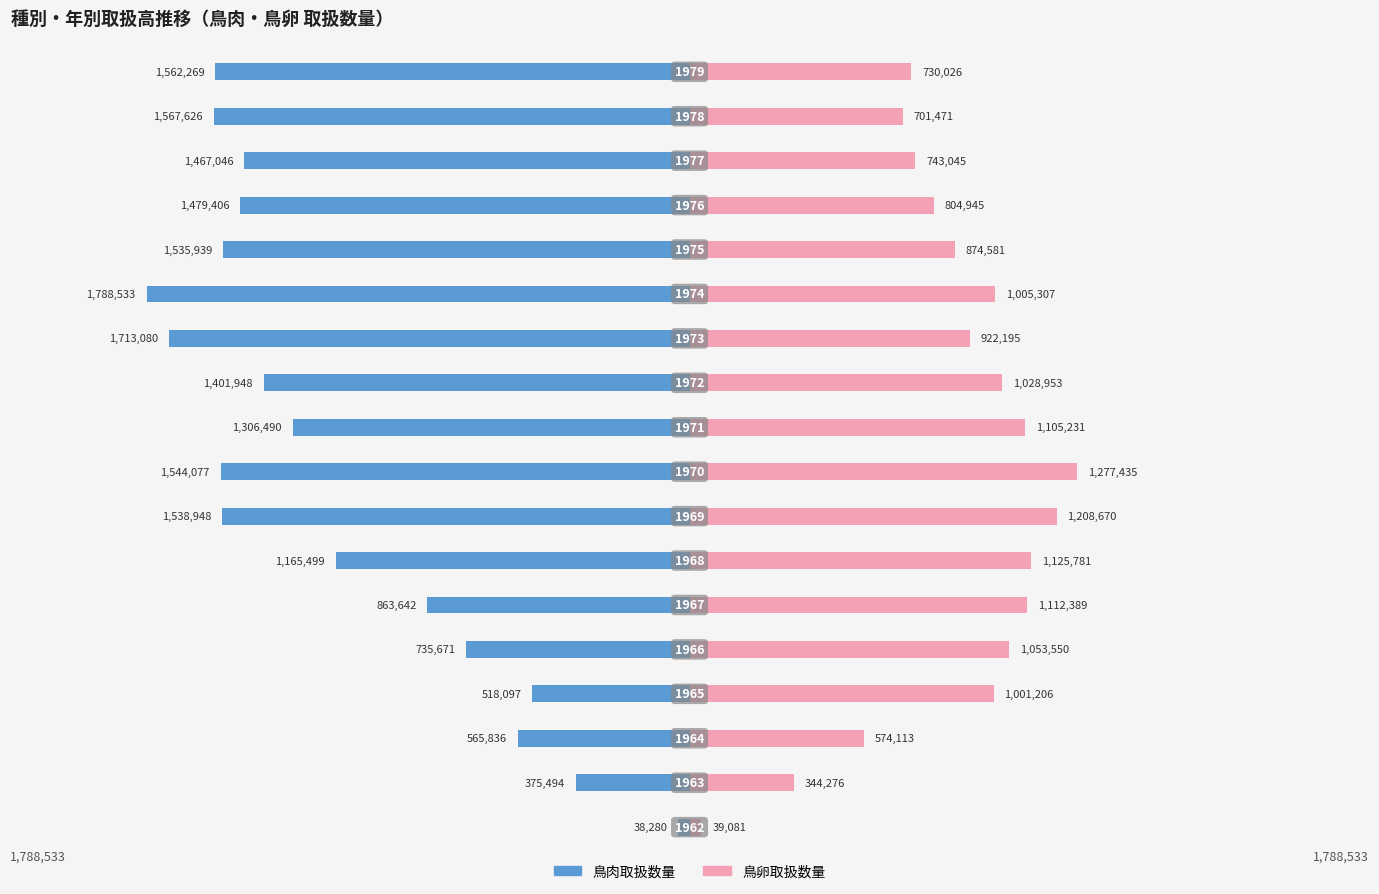

Reading left to right, what are all the values shown in this chart?

鳥肉取扱数量: -38280	-375494	-565836	-518097	-735671	-863642	-1165499	-1538948	-1544077	-1306490	-1401948	-1713080	-1788533	-1535939	-1479406	-1467046	-1567626	-1562269
鳥卵取扱数量: 39081	344276	574113	1001206	1053550	1112389	1125781	1208670	1277435	1105231	1028953	922195	1005307	874581	804945	743045	701471	730026